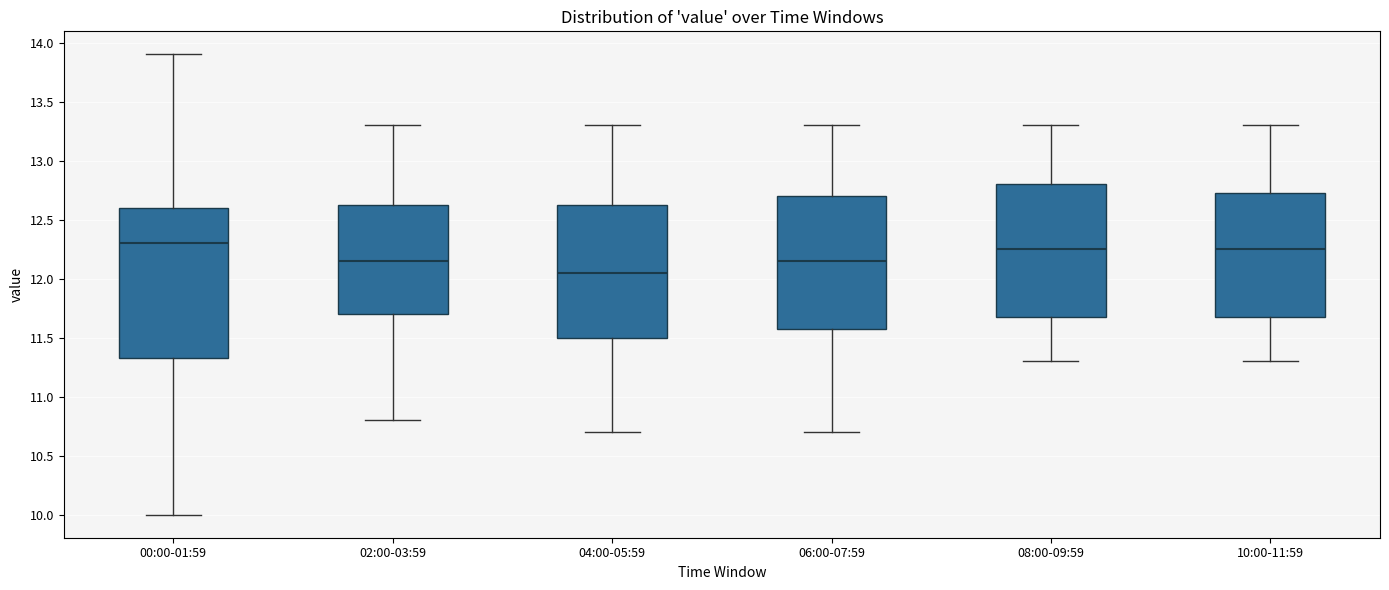

Where does the upper whisker of the box for 04:00-05:59 end on the y-axis? The values are not printed on the chart, so give them approximately, as read against the axis.

13.30